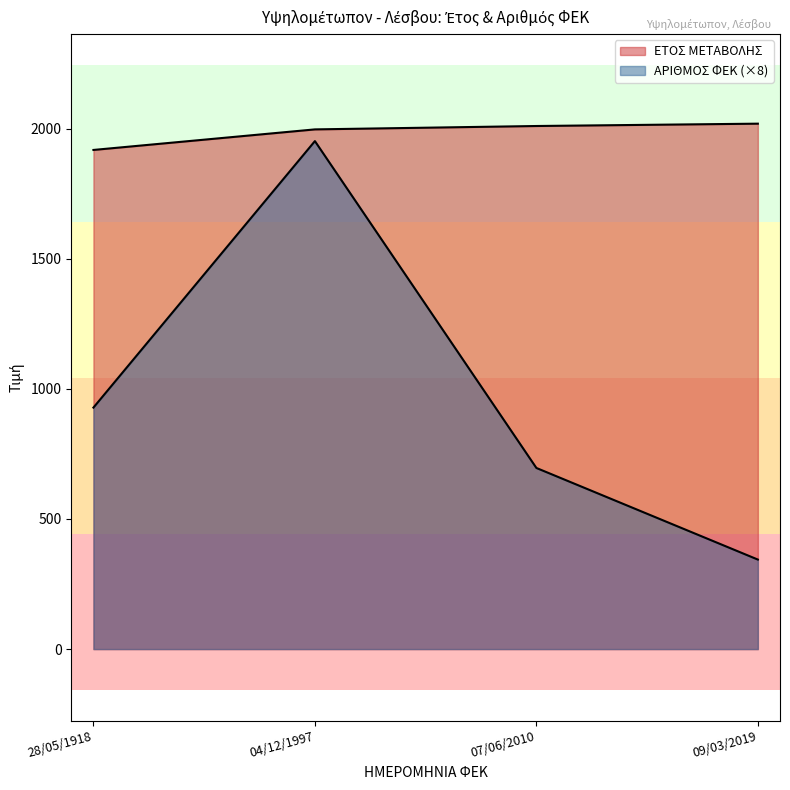

What is the sum of the ΕΤΟΣ ΜΕΤΑΒΟΛΗΣ values at 09/03/2019 and 04/12/1997?

4016